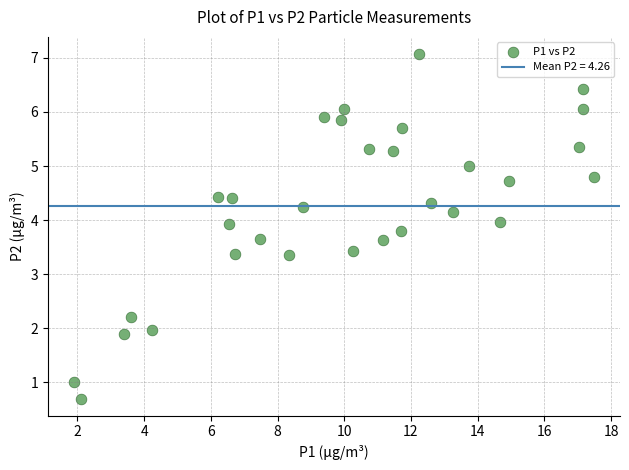

What is the range of Y values (max minus min)?

6.4